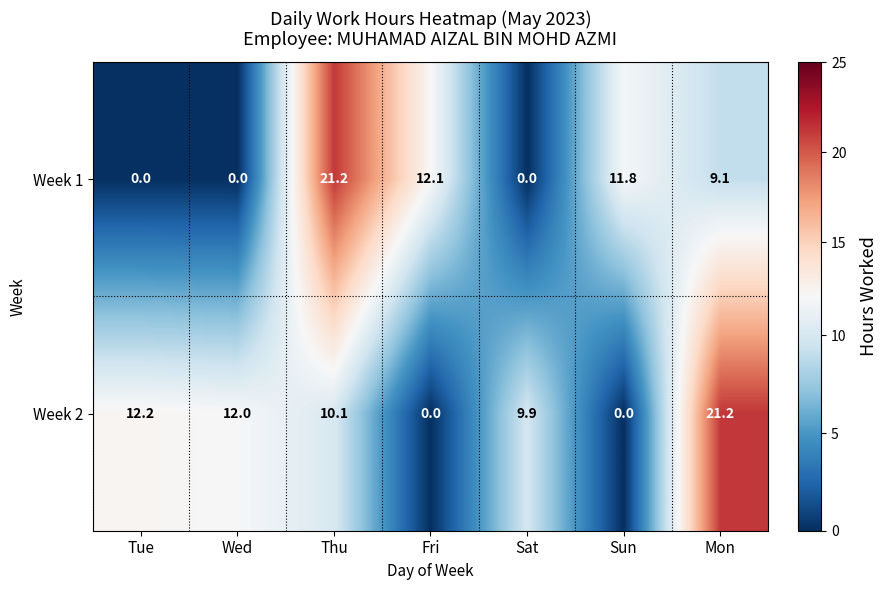

The Week 1 series shows 21.2 at Thu. True or false?

True